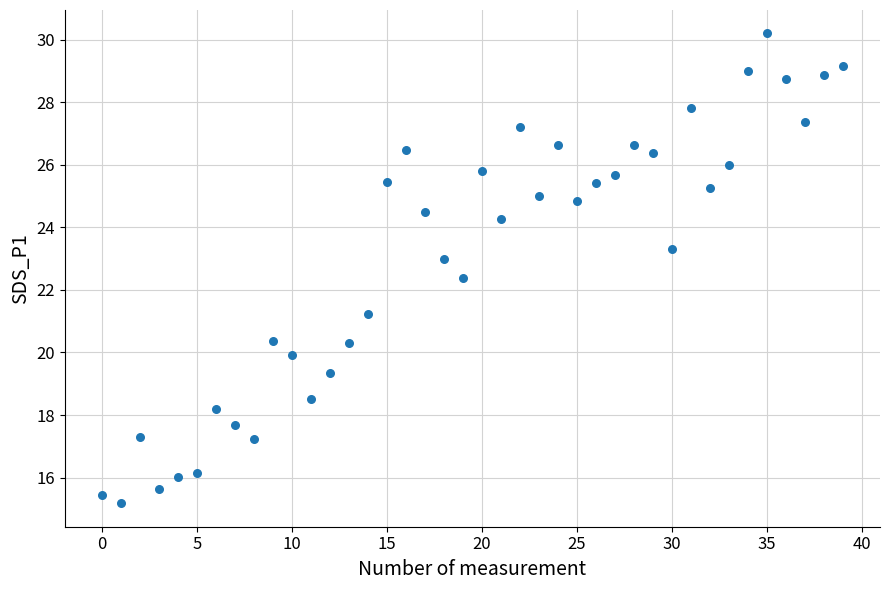

What Y value in the scatter plot is closest to 22?

22.4